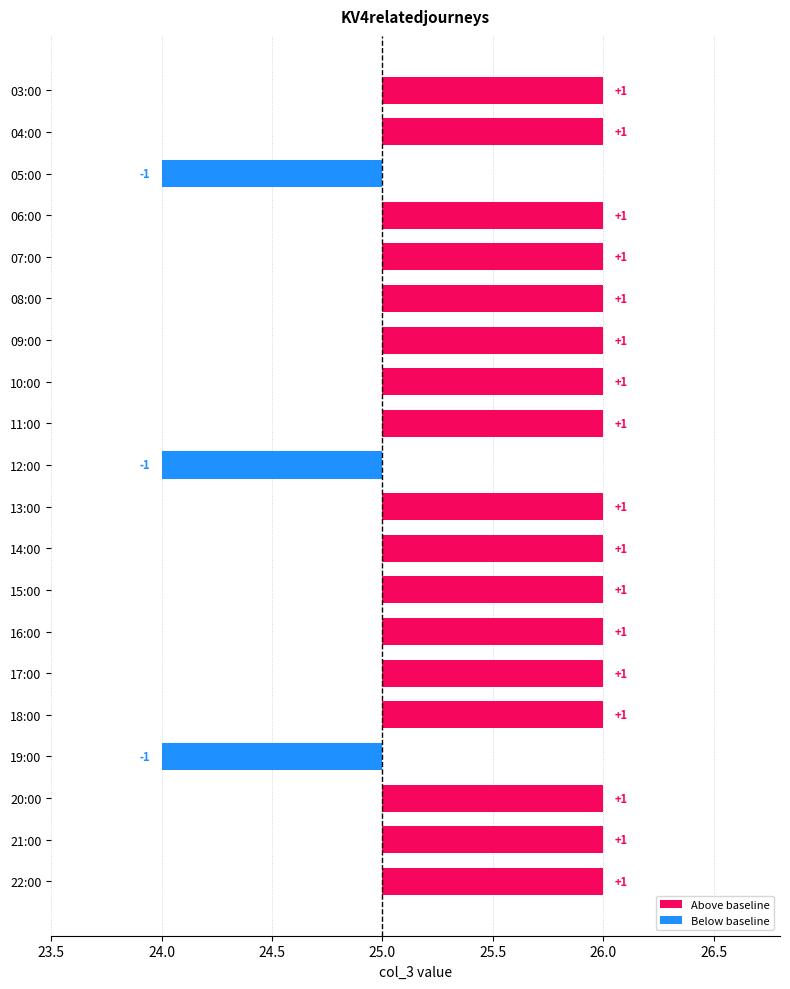

Which category has the lowest value across all series?

05:00